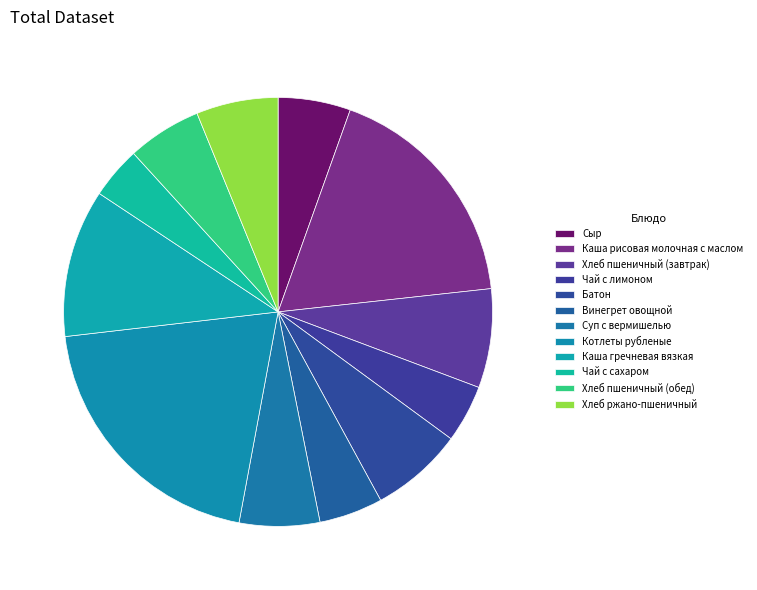

How many slices are in this pie chart?

12